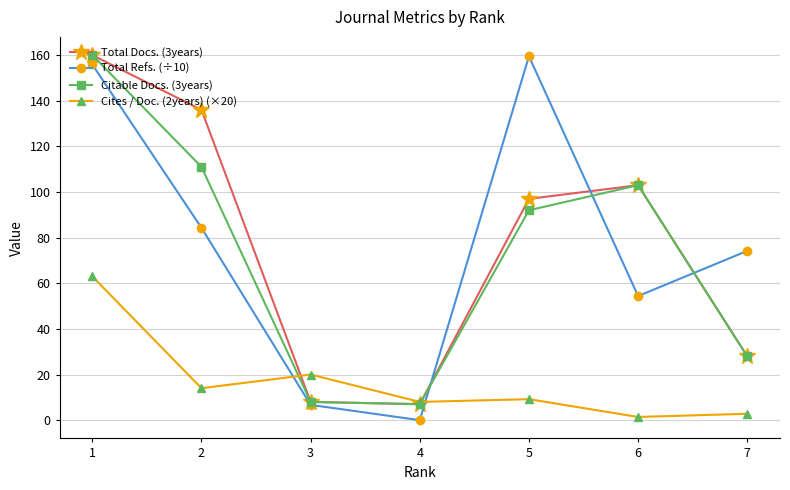

True or false: Citable Docs. (3years) has a value of 10.8 at 7.

False